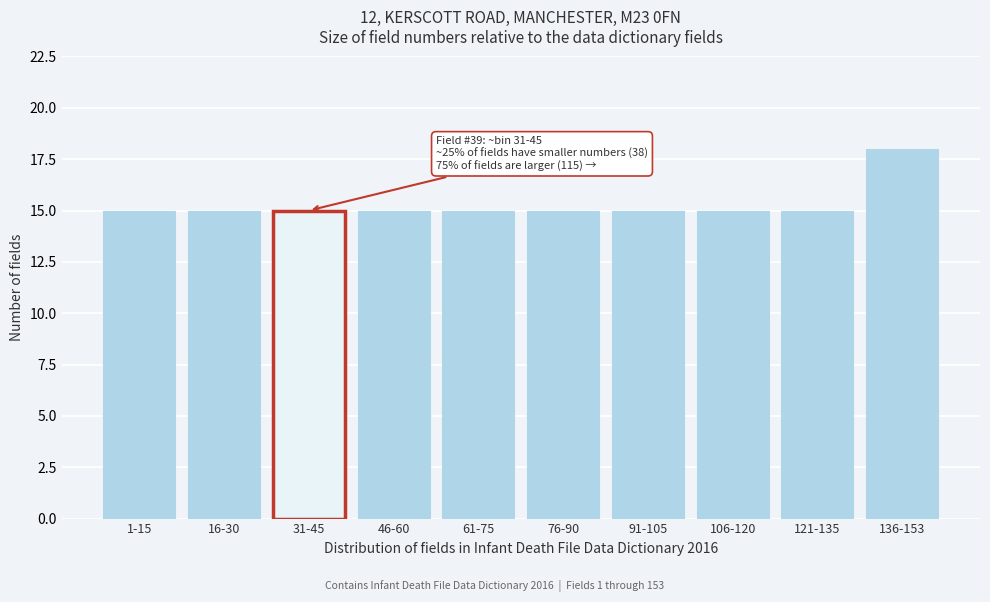

Reading right to left, extract all data points from this chart.

18	15	15	15	15	15	15	15	15	15